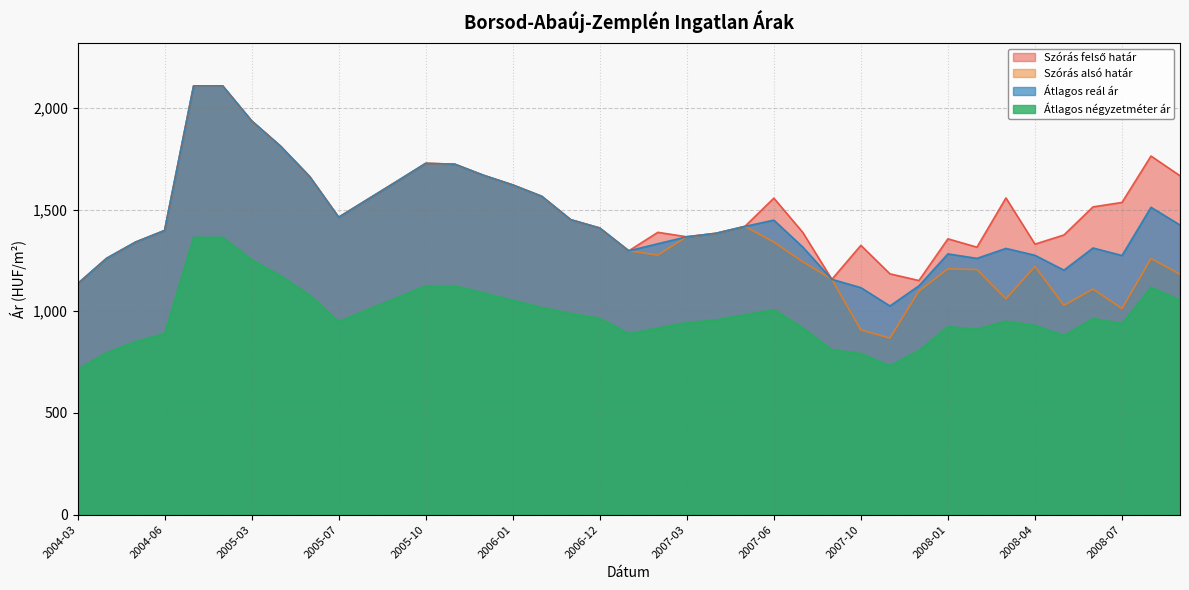

What is the minimum value for Szórás alsó határ?

868